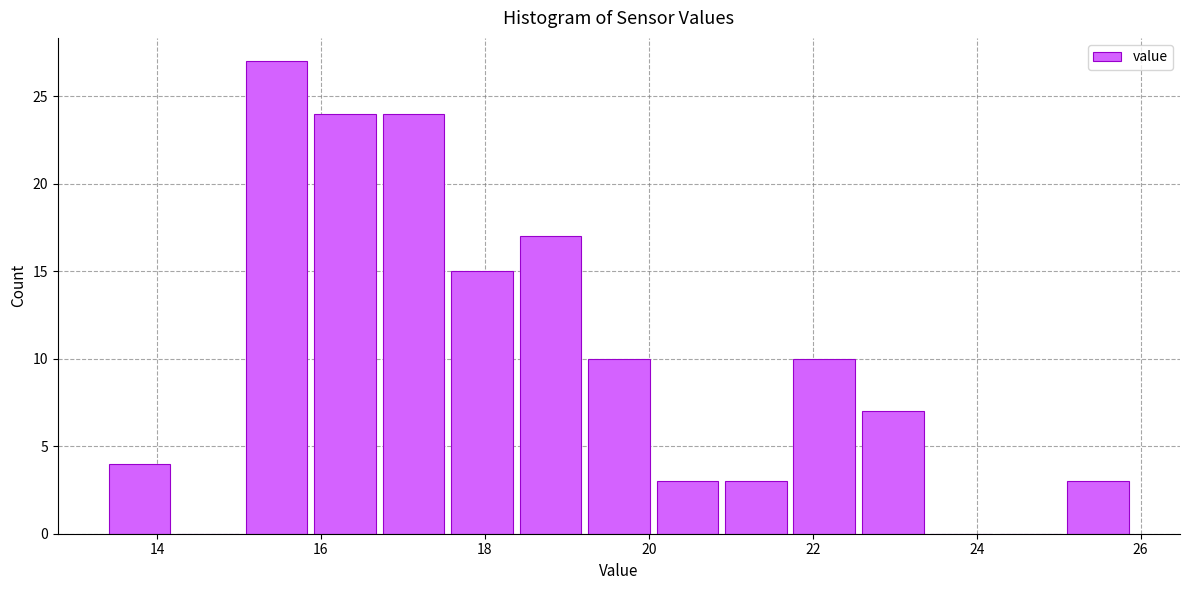

Which range on the x-axis has the tallest bar?

15.0 to 15.8